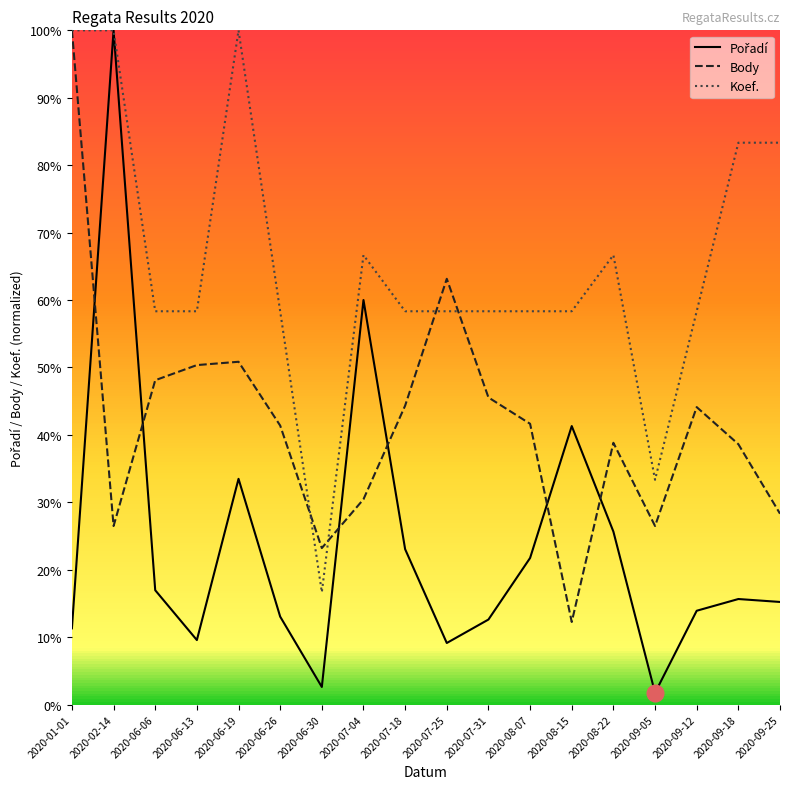

What is the spread (max minus min) of values at 2020-08-07?

36.6